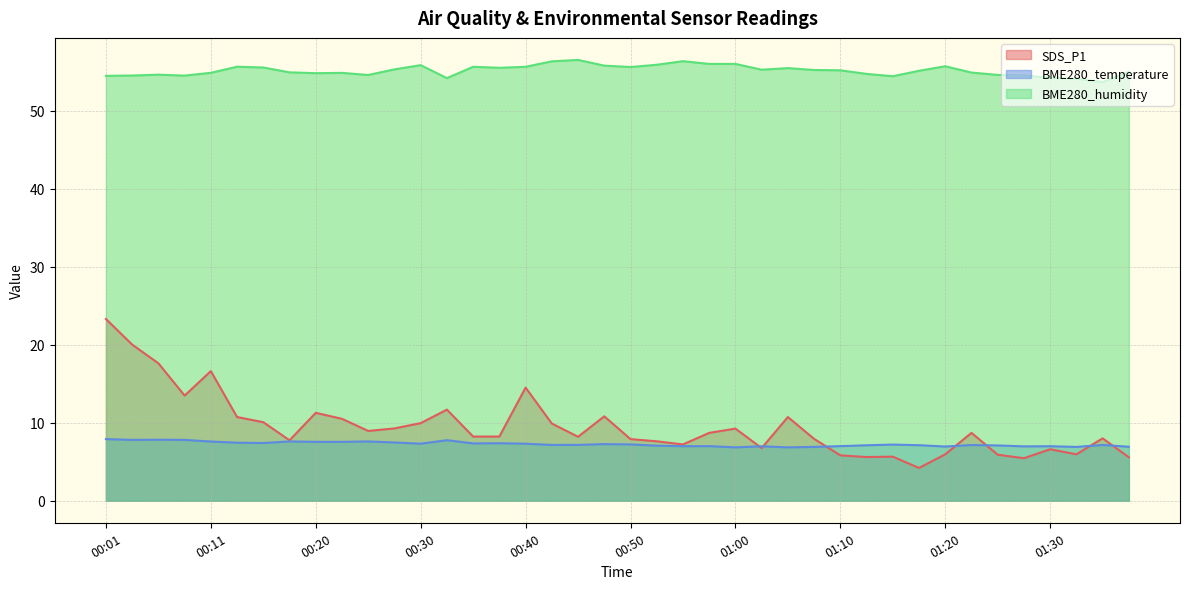

What is the difference between the maximum and second lowest values in the BME280_humidity series?

2.4